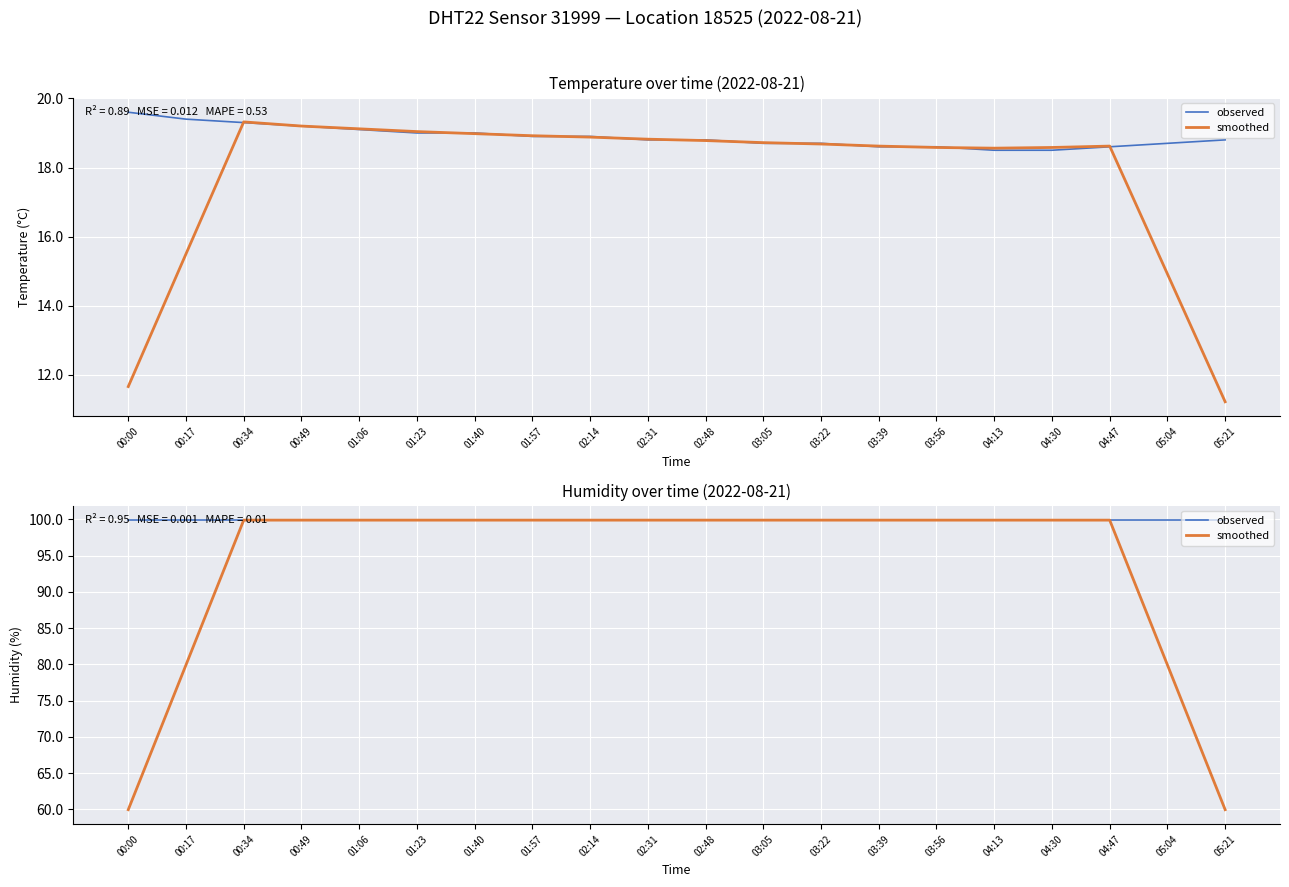

Is the value of smoothed at 04:13 greater than the value of observed at 01:57?

Yes